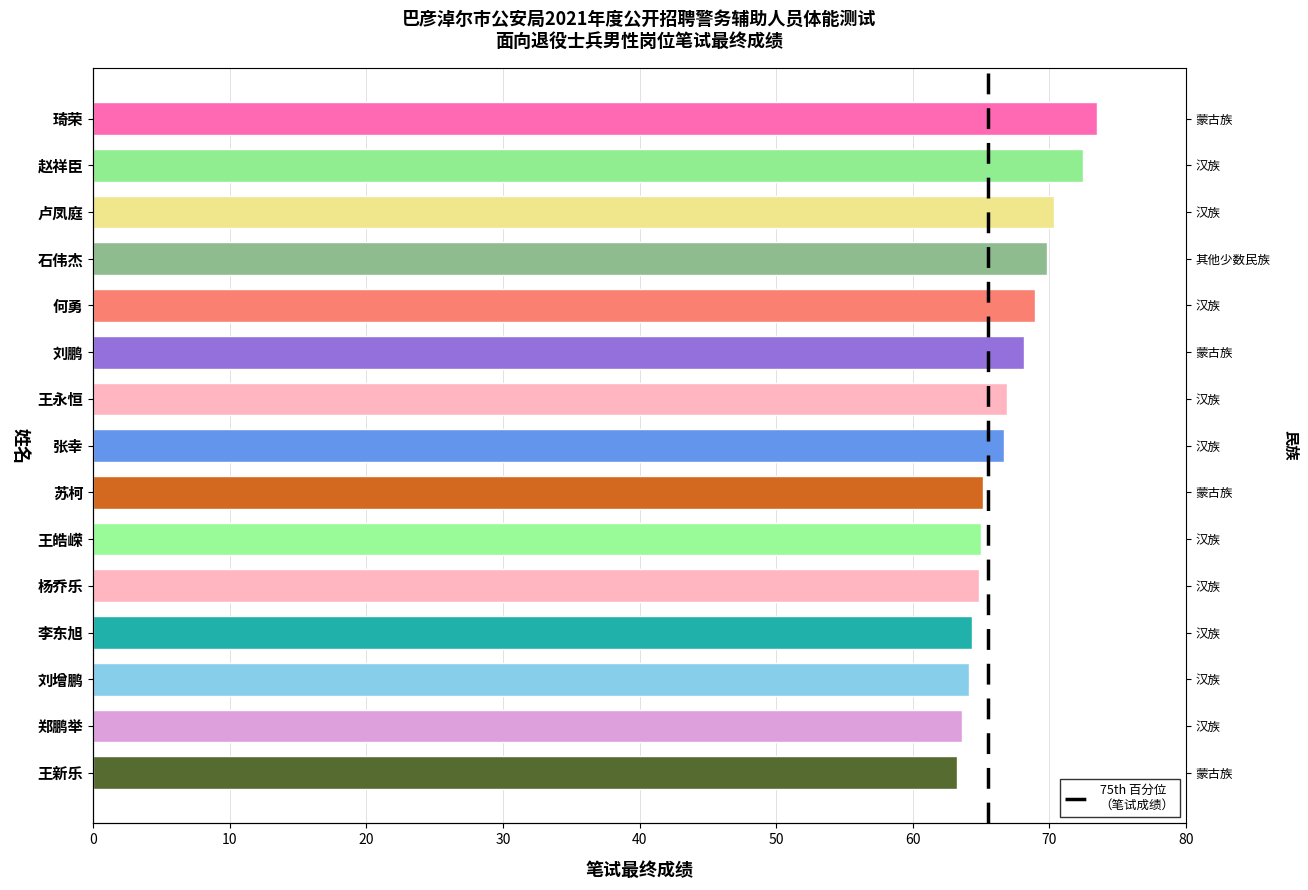

Rank the categories by value from highest to lowest.

琦荣, 赵祥臣, 卢凤庭, 石伟杰, 何勇, 刘鹏, 王永恒, 张幸, 苏柯, 王皓嵘, 杨乔乐, 李东旭, 刘增鹏, 郑鹏举, 王新乐